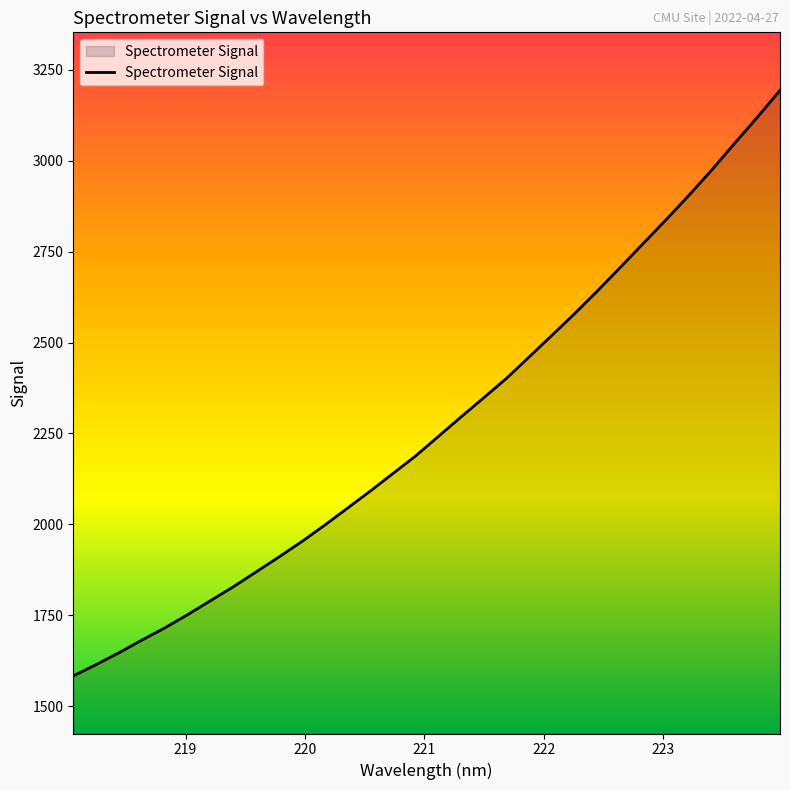

What is the difference between the maximum and minimum values?

1610.5